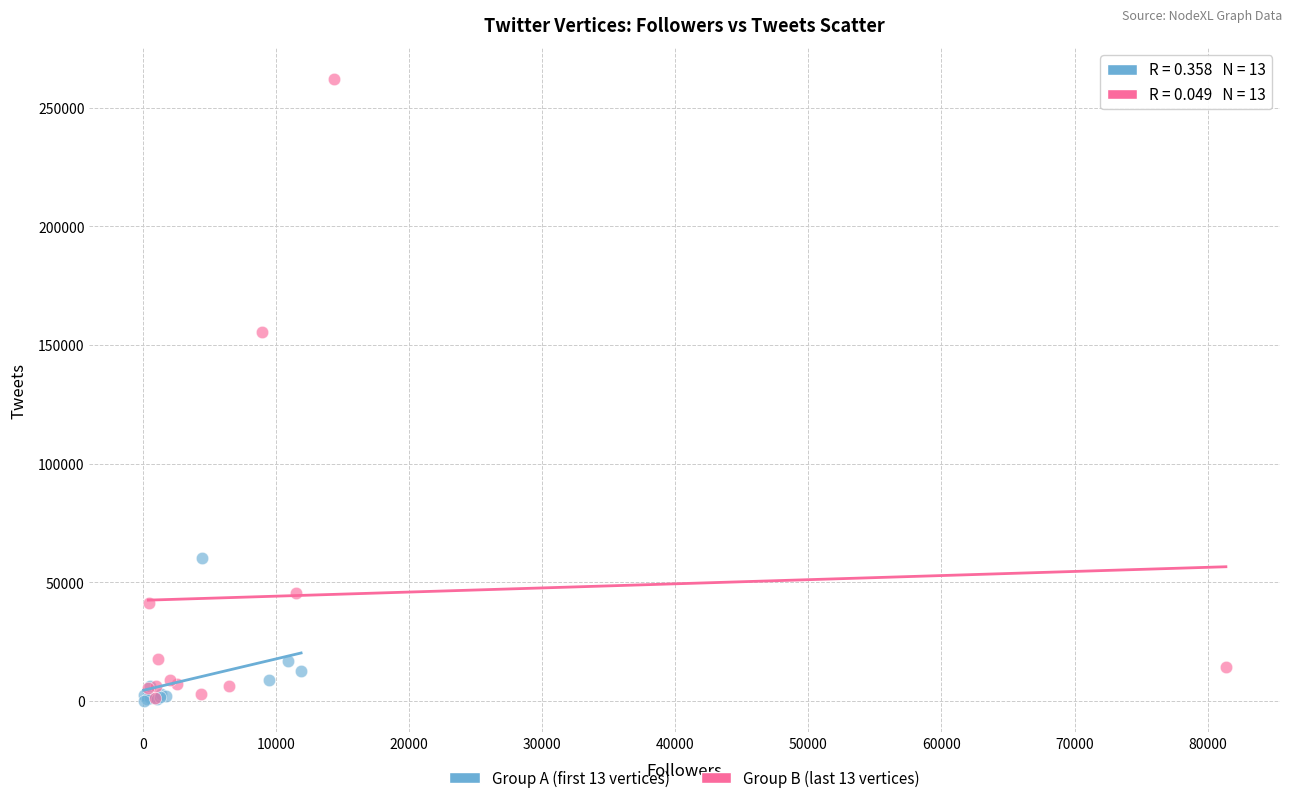

Which series has the widest spread of Y values?

Group B (last 13 vertices)